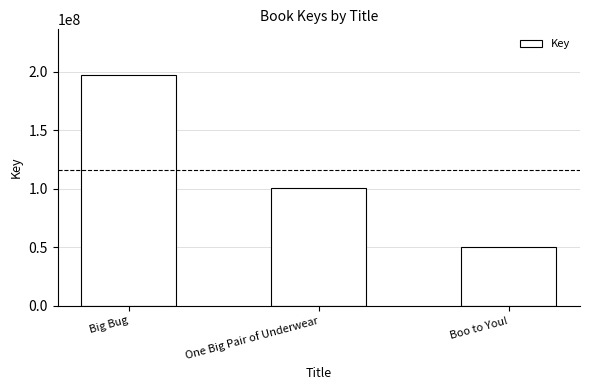

What is the label of the 2nd bar from the right?

One Big Pair of Underwear